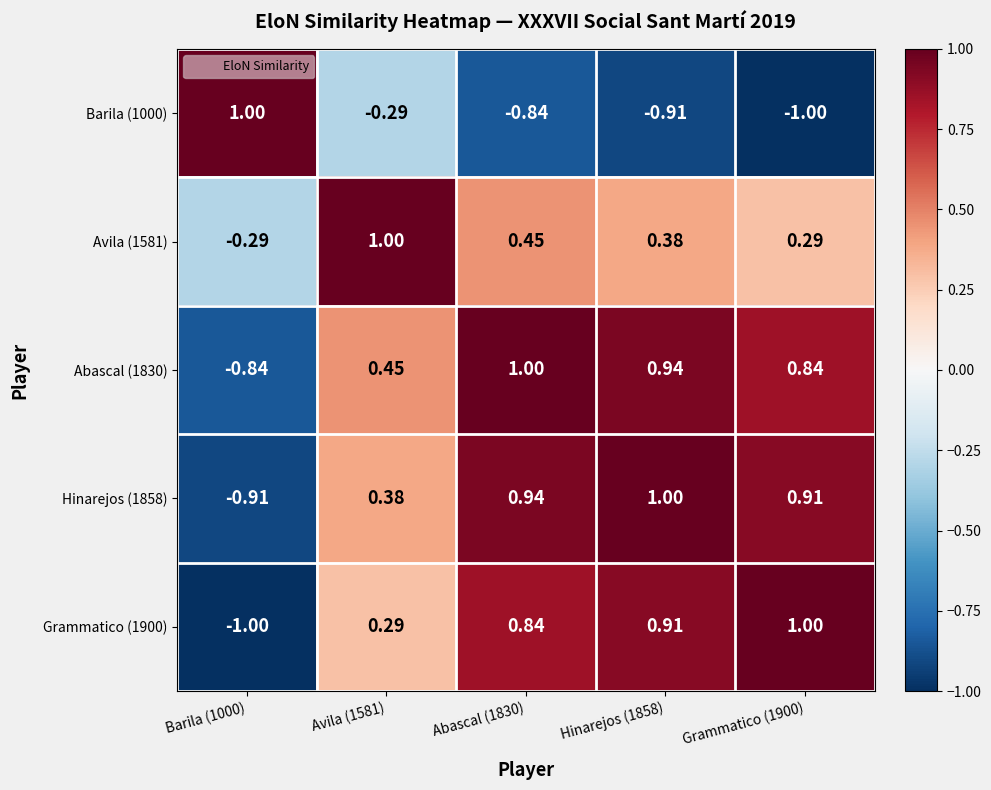

Count the number of data series in this chart.

5